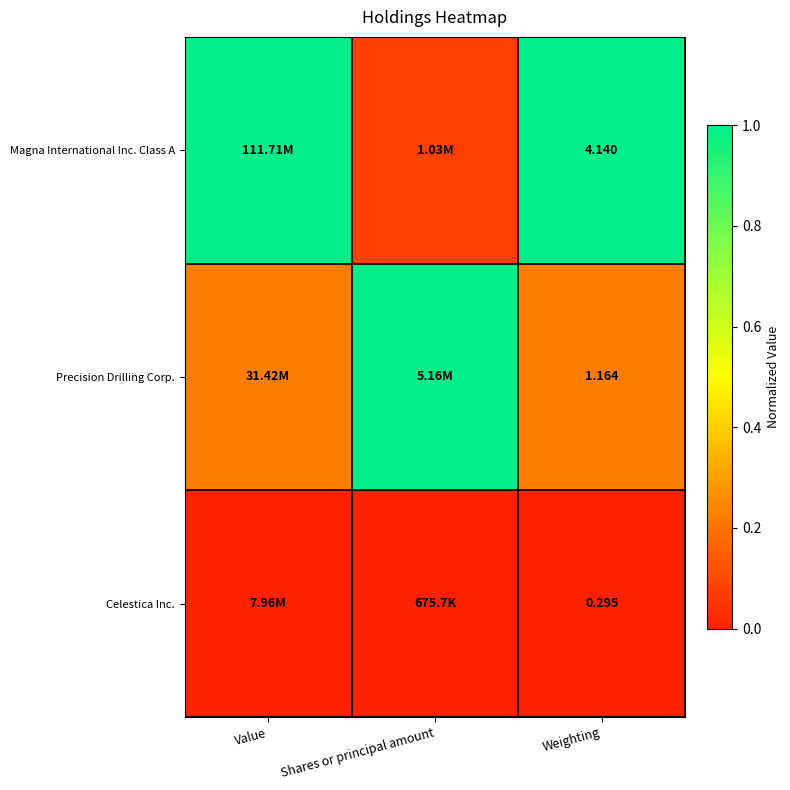

Which series has the largest total across all categories?

Magna International Inc. Class A